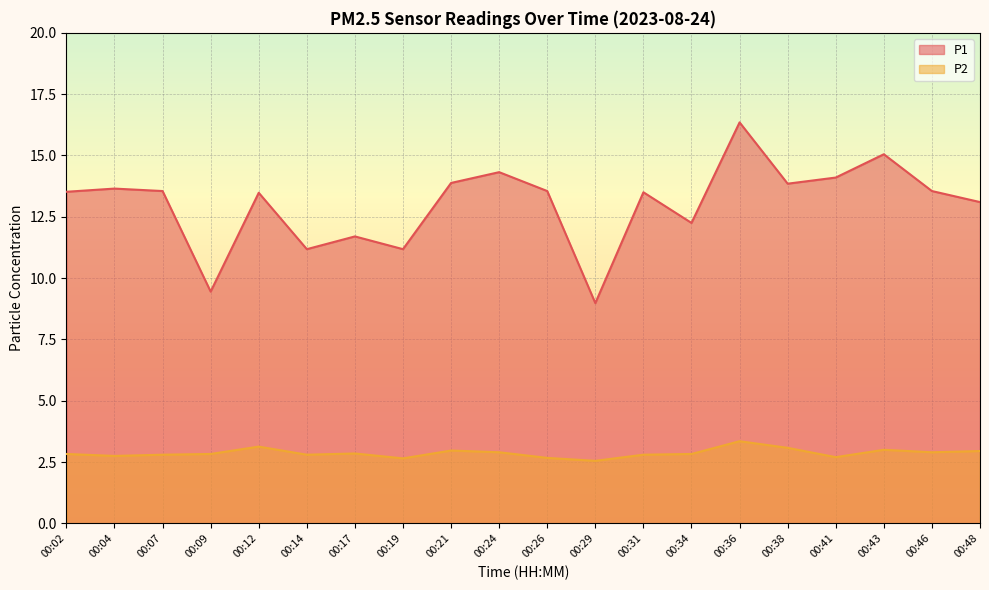

How many data points in P1 are above 13?

14